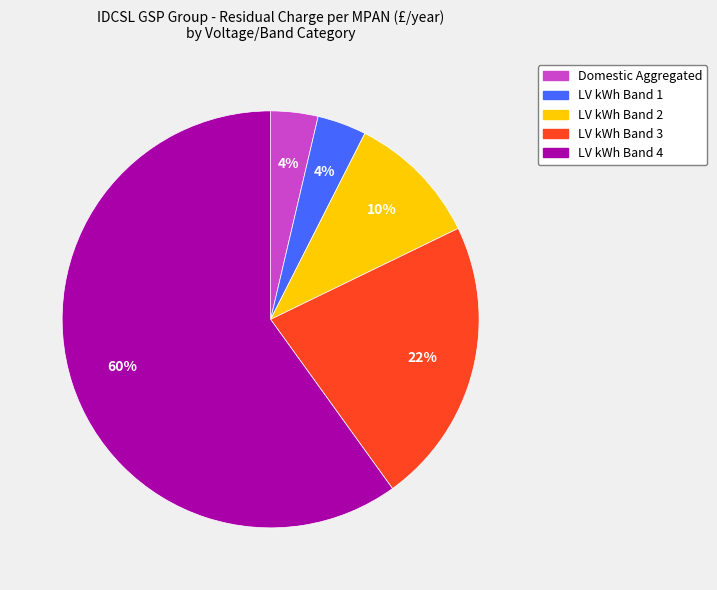

Which slice is the largest?

LV kWh Band 4